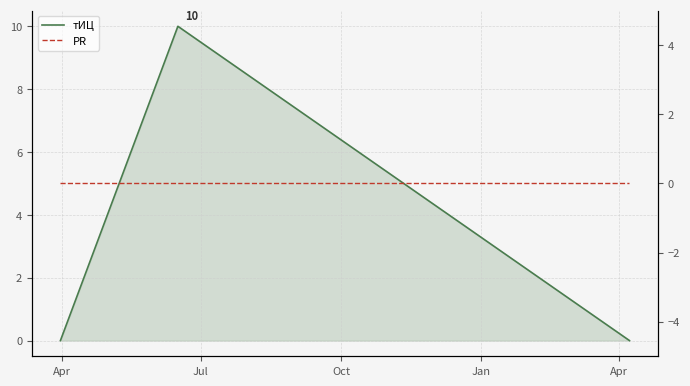

Reading left to right, list all the values displayed in this chart.

тИЦ: 0	10	0
PR: 0	0	0